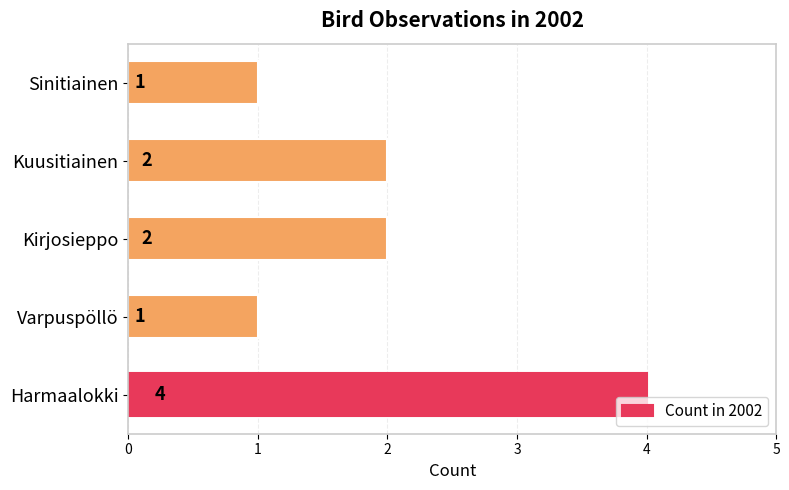

Reading bottom to top, what are all the values shown in this chart?

Harmaalokki=4	Varpuspöllö=1	Kirjosieppo=2	Kuusitiainen=2	Sinitiainen=1